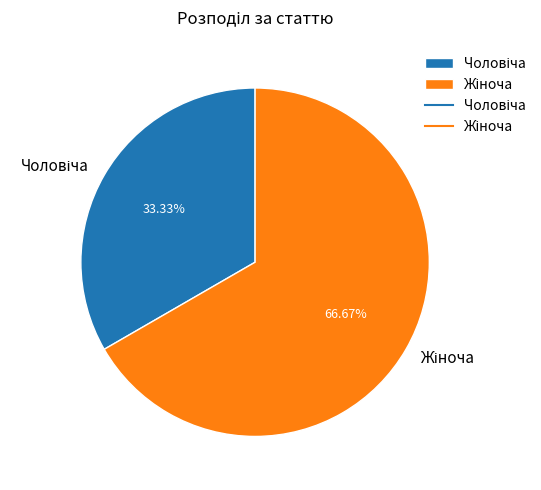

To the nearest percent, what is the average slice percentage?

50%